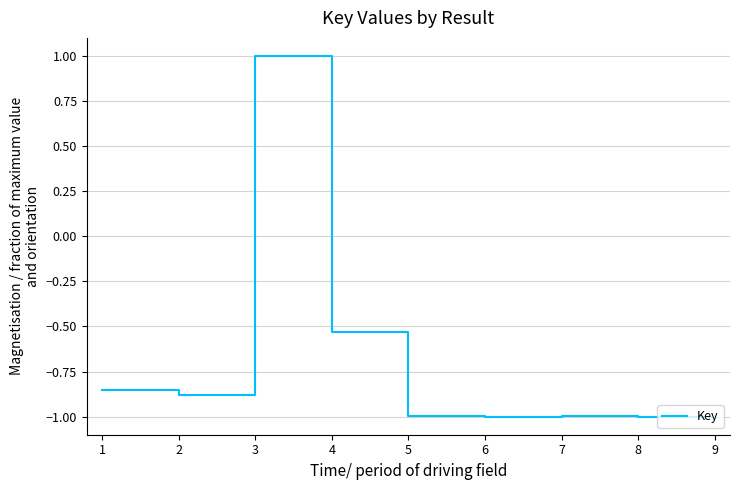

What is the approximate value at 5?

-1.0